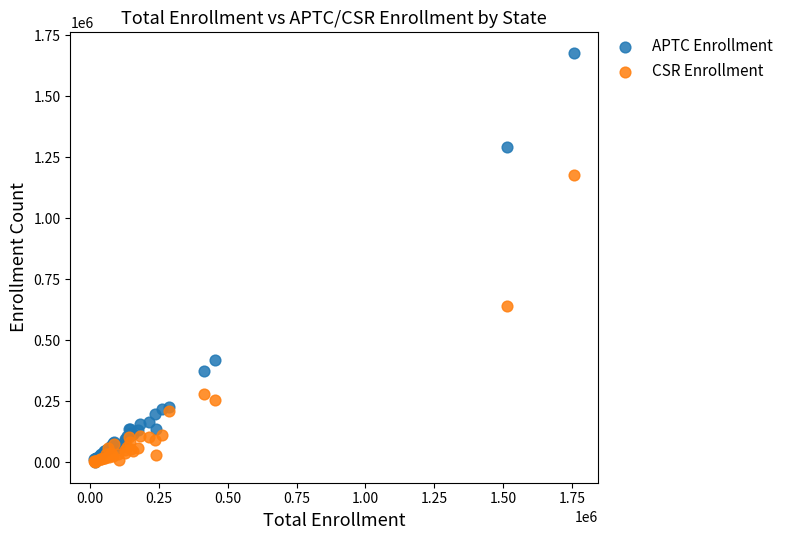

In the APTC Enrollment series, what Y value is closest to 839599?

420823